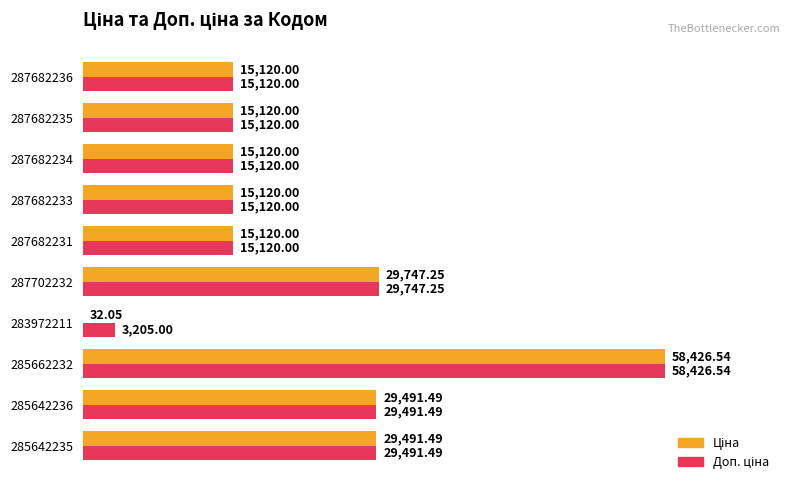

What is the total value across all series at 285642236?

58983.0